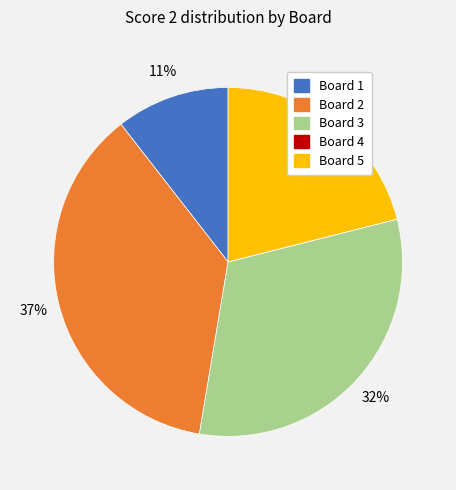

To the nearest percent, what is the difference between the largest and smallest slice percentages?

37%